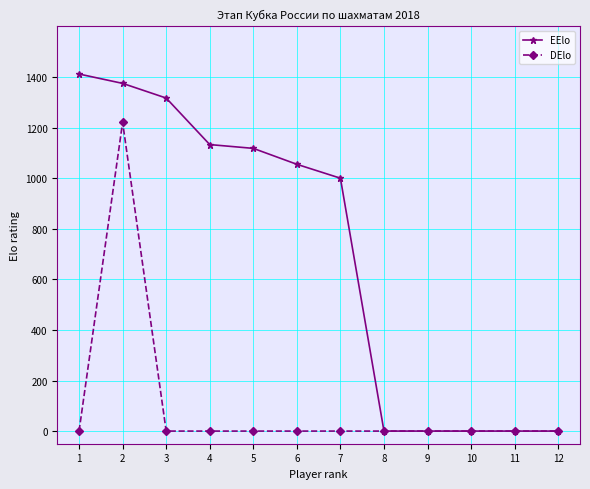

At how many categories does at least one series exceed 793?

7